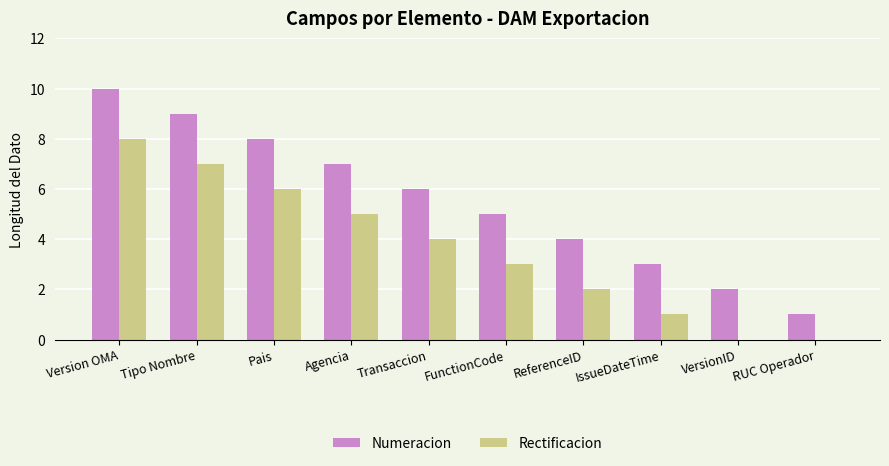

At which category is the sum across all series the highest?

Version OMA